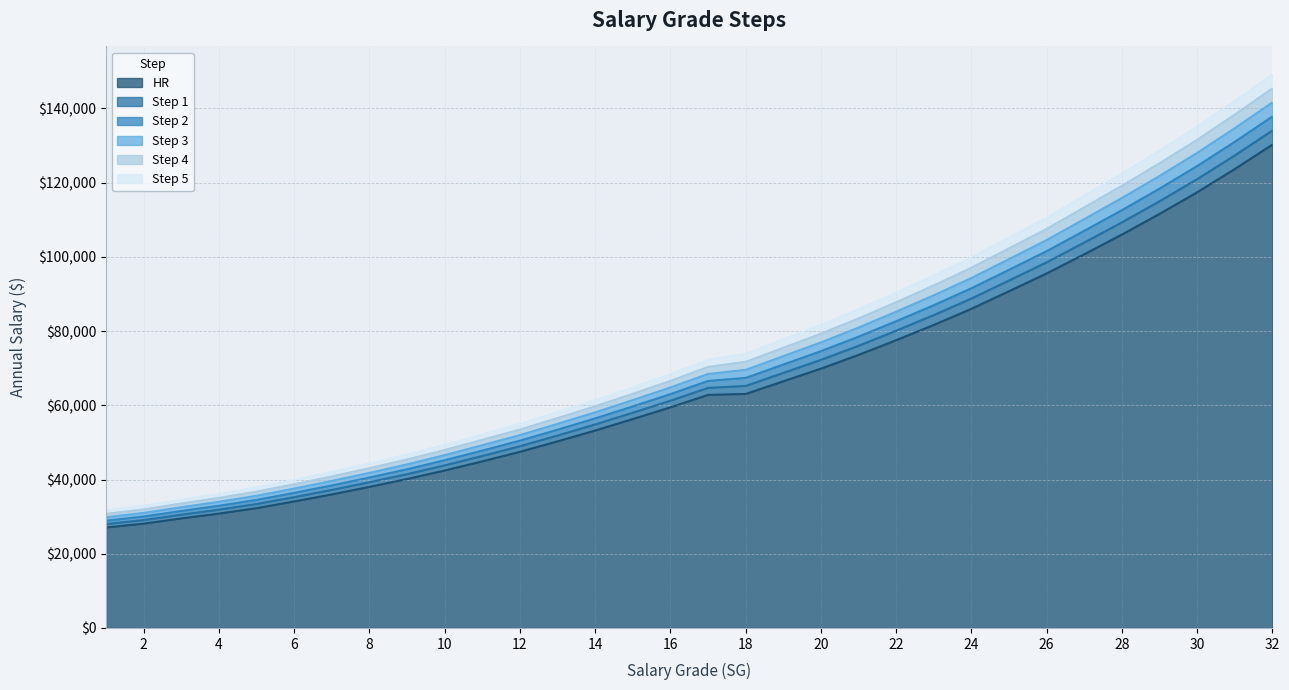

Between 13 and 19, which is larger?

19